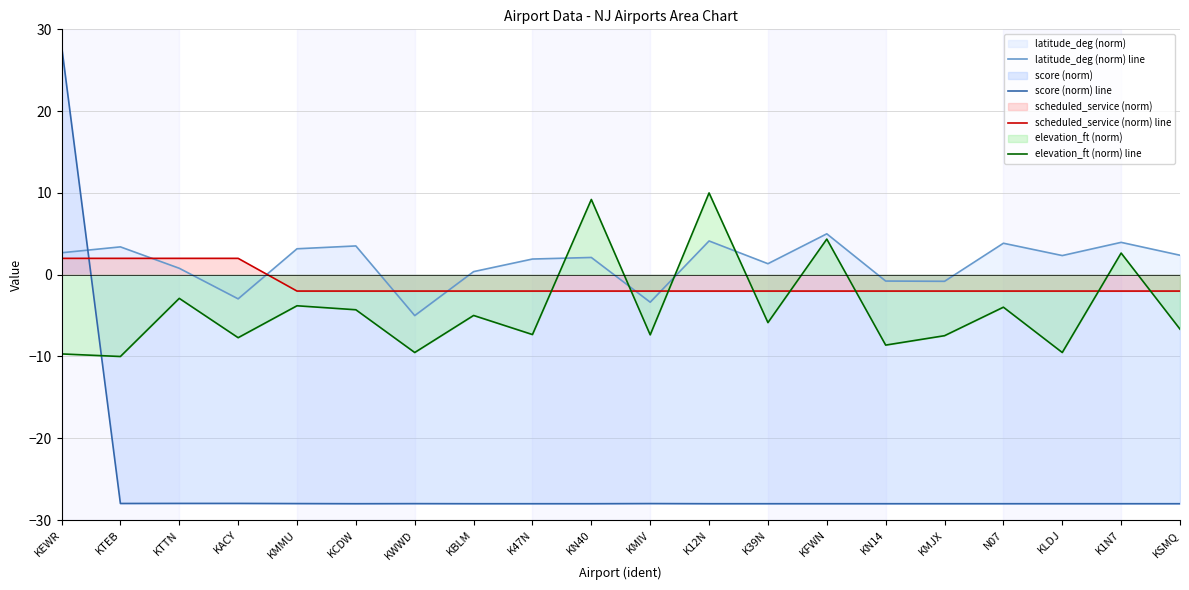

The value of elevation_ft (norm) line at KEWR is -9.7. True or false?

True